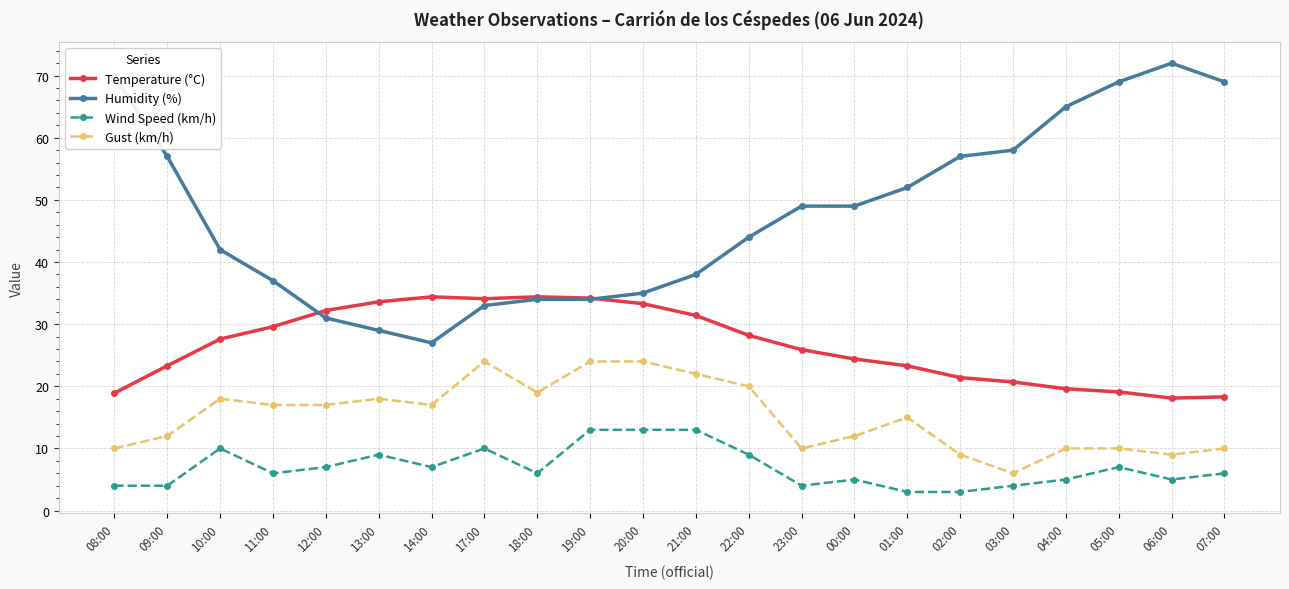

Which series has the largest total across all categories?

Humidity (%)